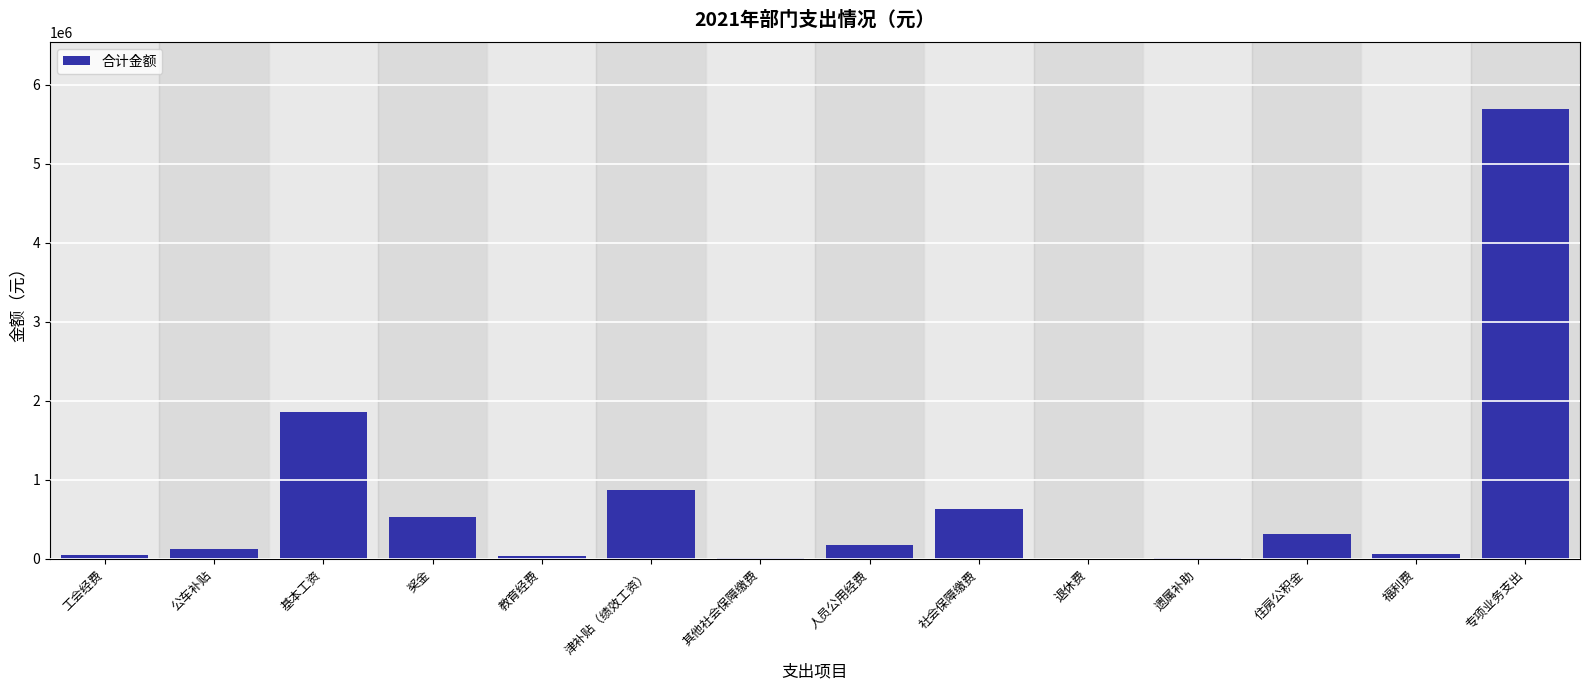

Which category has the highest value across all series?

专项业务支出